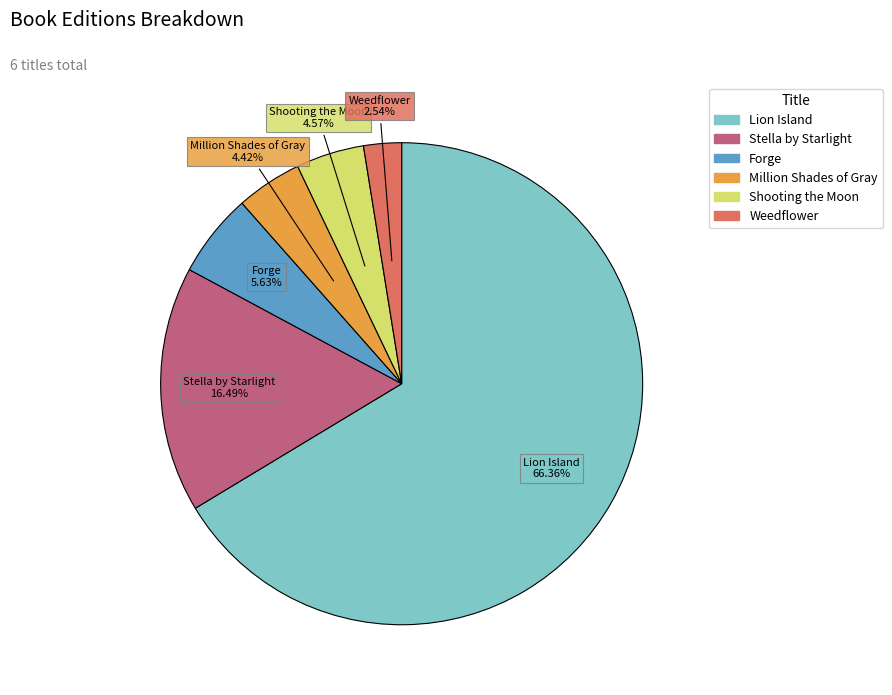

The Shooting the Moon slice represents 5% of the pie. True or false?

True